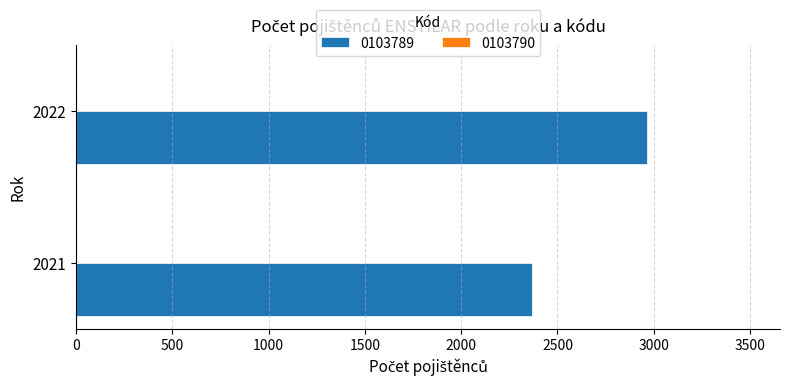

What is the approximate value at 2021?

2367